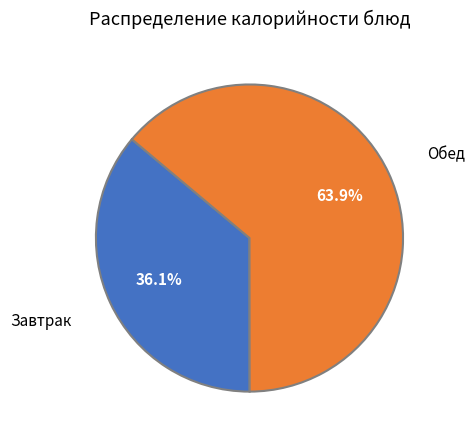

Does any single category account for the majority?

Yes